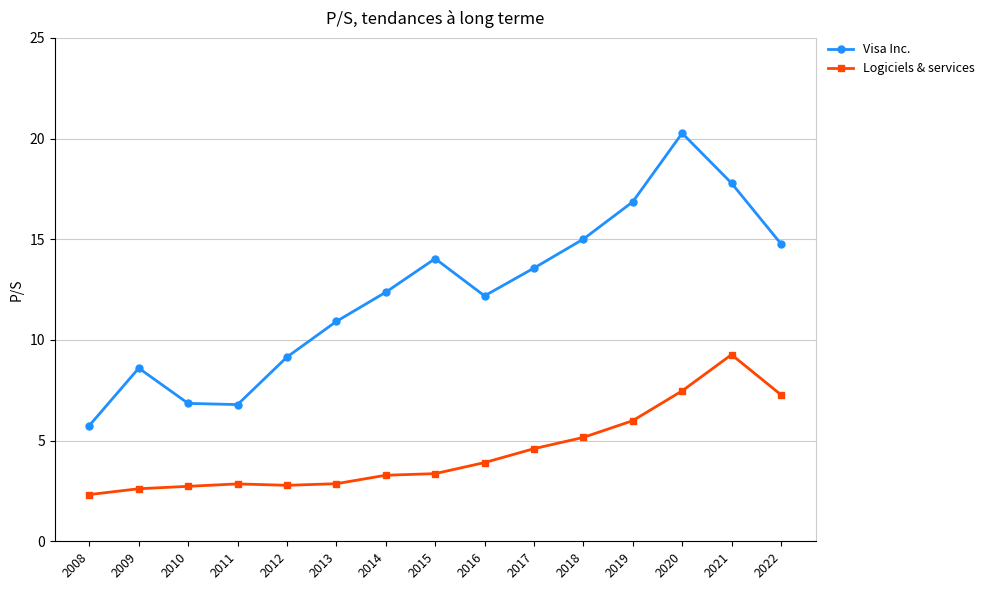

What is the approximate value of Visa Inc. at 2019?

16.9